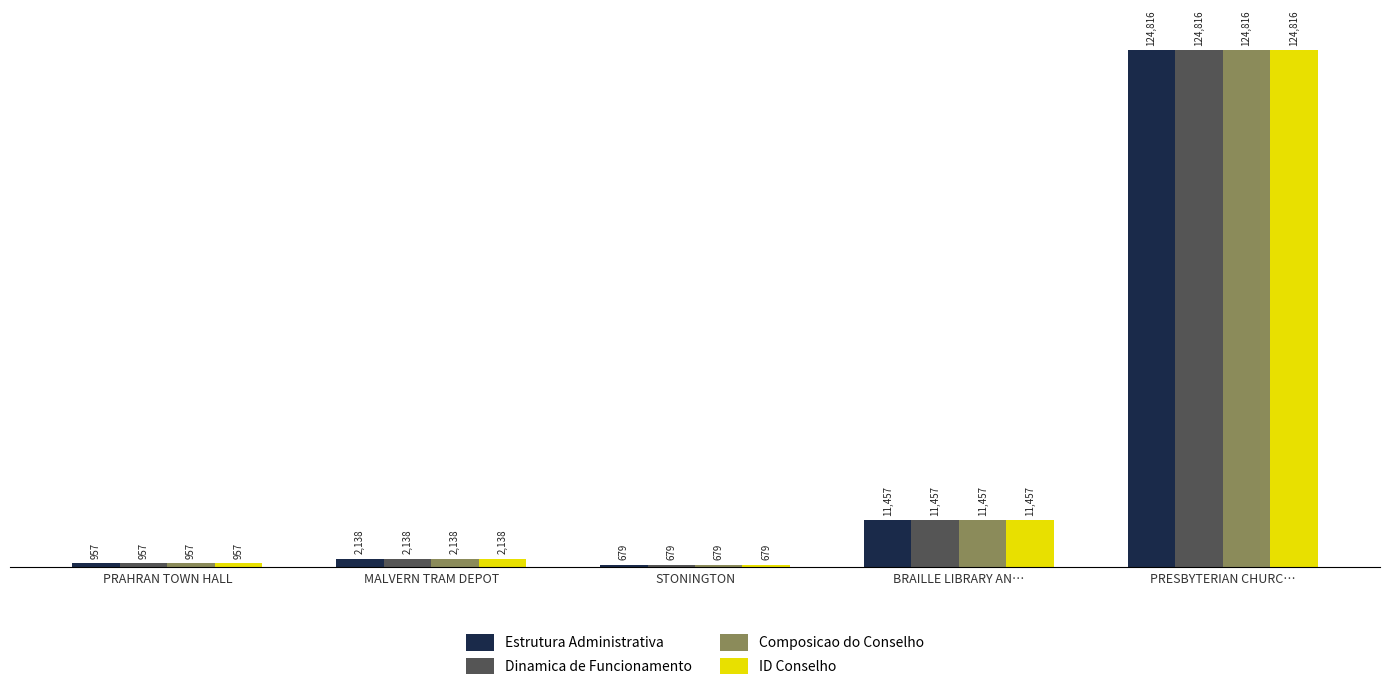

What value does the ID Conselho series have at MALVERN TRAM DEPOT, to the nearest 10?

2140